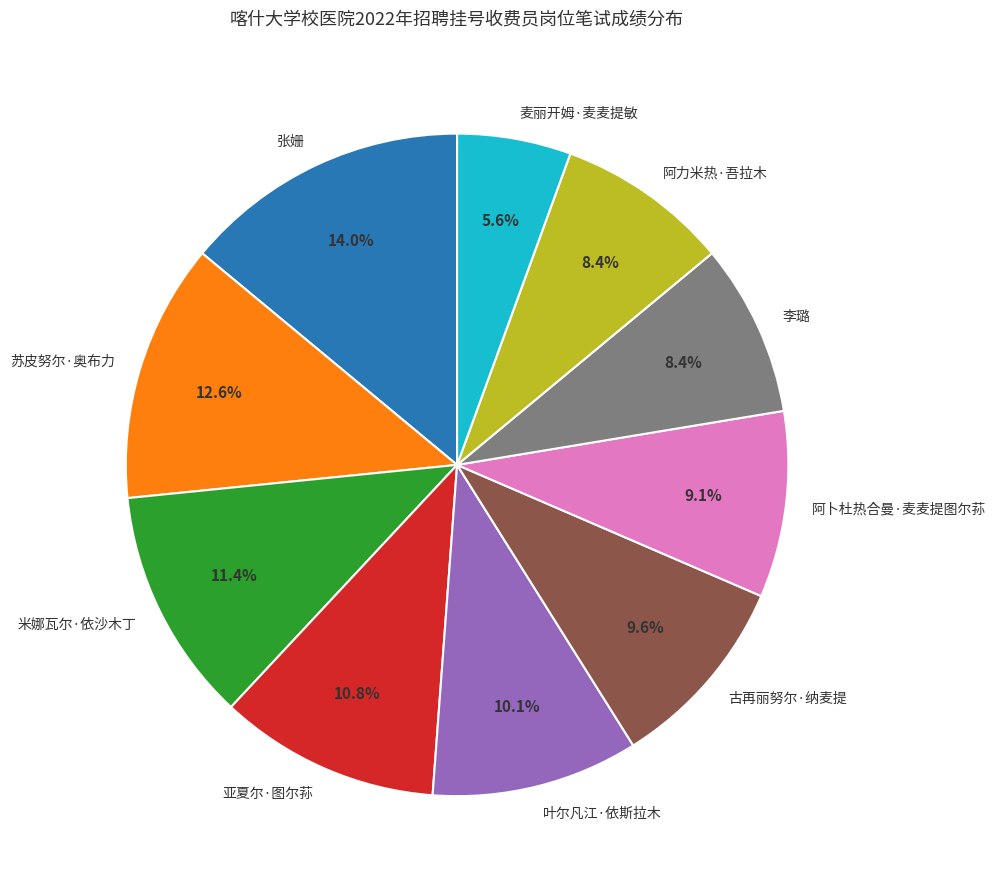

What is the largest slice in the pie chart?

张姗